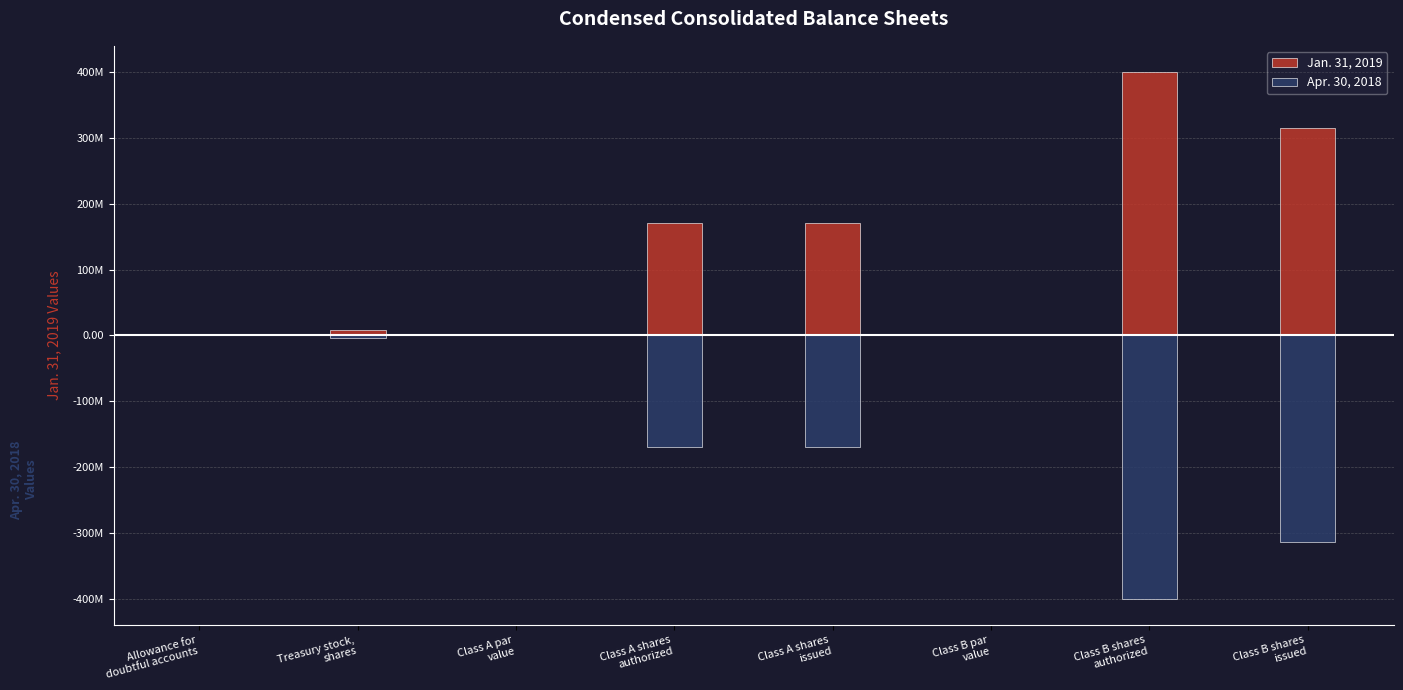

Is the value of Jan. 31, 2019 at Allowance for
doubtful accounts greater than the value of Apr. 30, 2018 at Treasury stock,
shares?

Yes